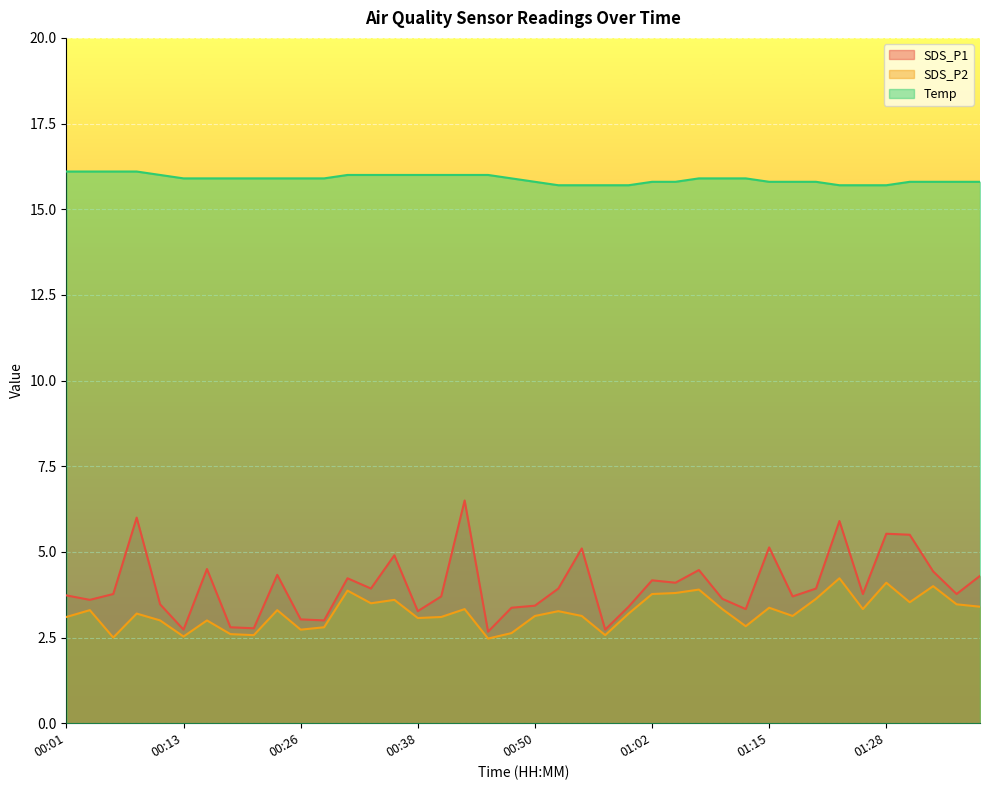

What is the total value across all series at 01:05?

23.7